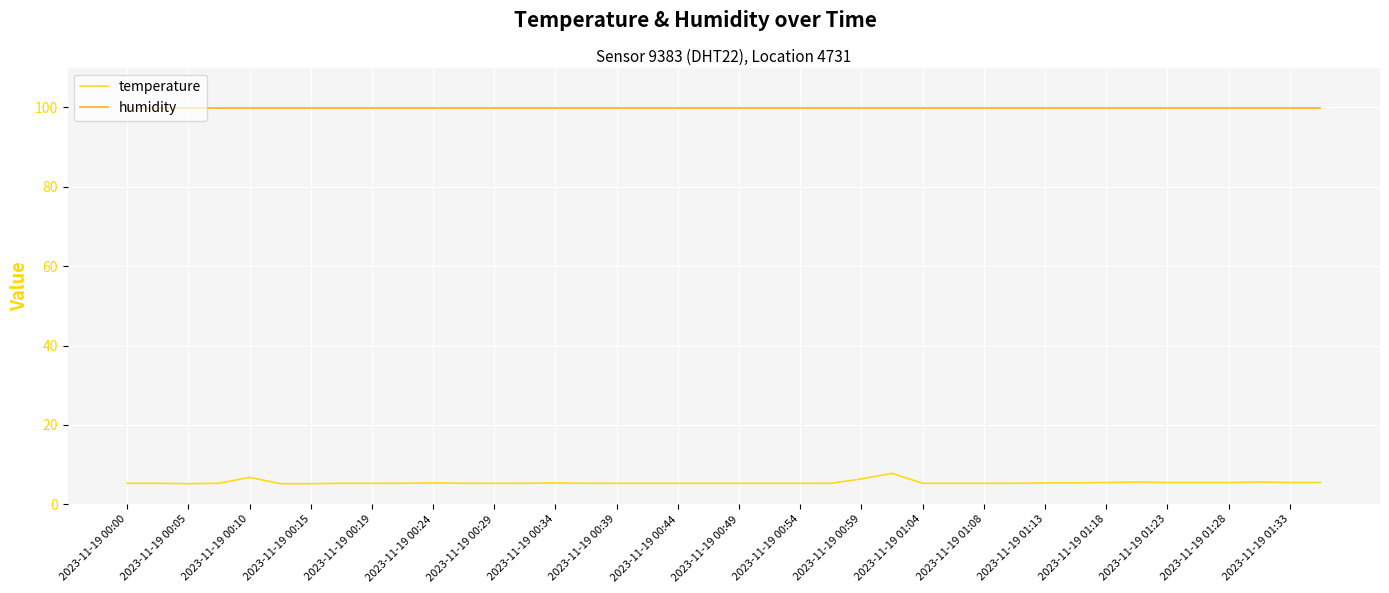

List the series in order of their peak value, highest first.

humidity, temperature